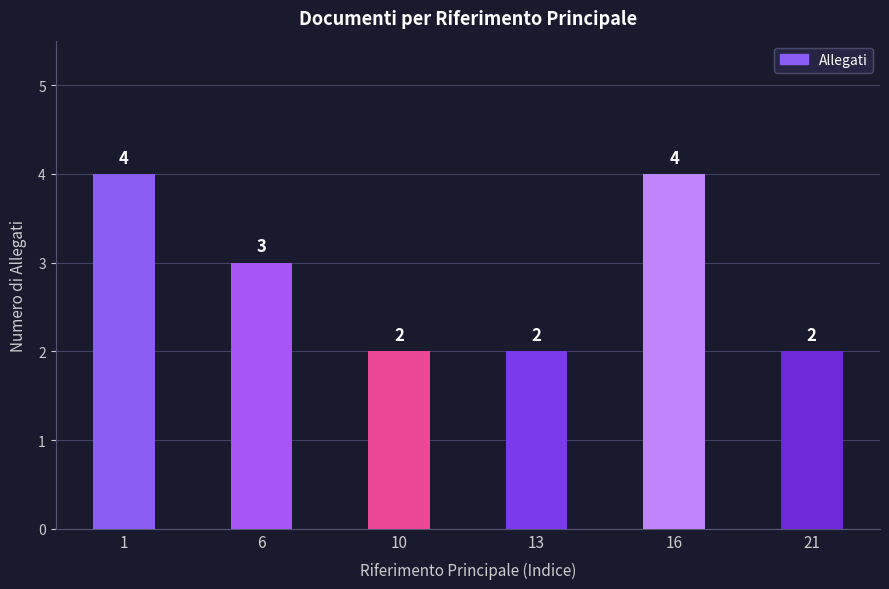

What is the sum of the values at 10 and 6?

5